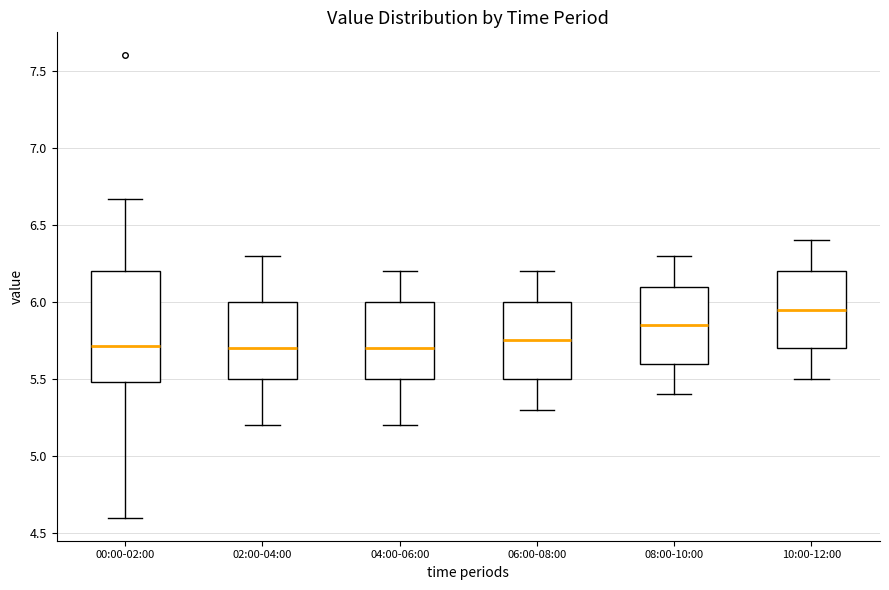

Reading left to right, transcribe this box plot: for each box, give where its median line is, the range the box spans, and where its two whiskers end, as read against the y-axis. The values are not printed on the chart, so give them approximately, as read against the axis.

00:00-02:00: median 5.70, box 5.50 to 6.20, whiskers 4.60 to 6.65
02:00-04:00: median 5.70, box 5.50 to 6.00, whiskers 5.20 to 6.30
04:00-06:00: median 5.70, box 5.50 to 6.00, whiskers 5.20 to 6.20
06:00-08:00: median 5.75, box 5.50 to 6.00, whiskers 5.30 to 6.20
08:00-10:00: median 5.85, box 5.60 to 6.10, whiskers 5.40 to 6.30
10:00-12:00: median 5.95, box 5.70 to 6.20, whiskers 5.50 to 6.40